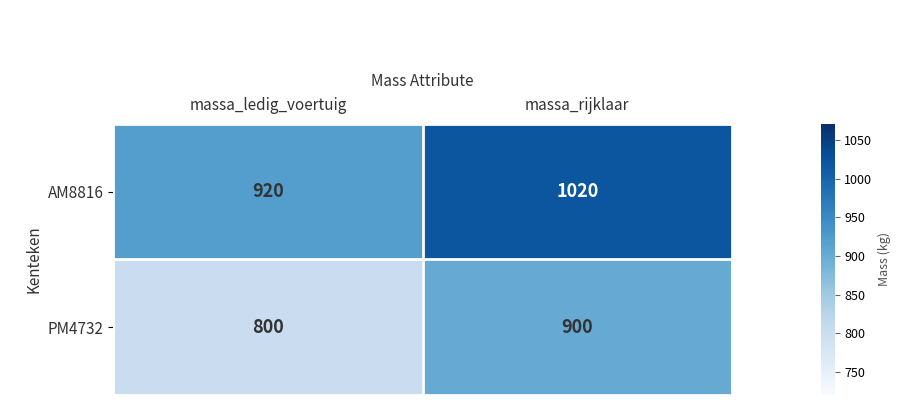

What is the total value across all series at massa_ledig_voertuig?

1720